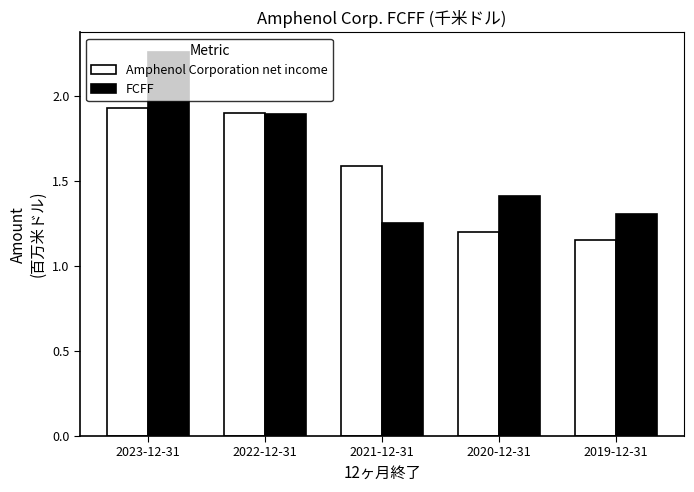

List the series in order of their peak value, highest first.

FCFF, Amphenol Corporation net income